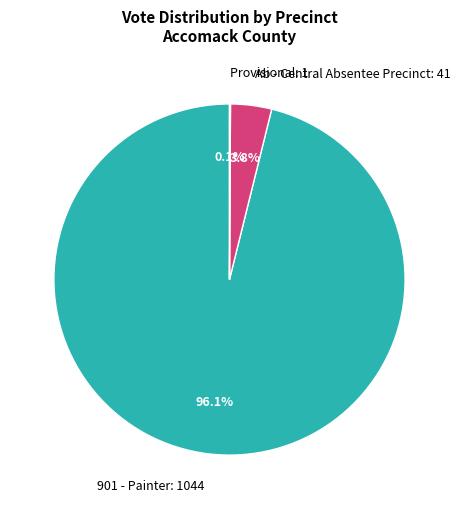

To the nearest percent, what is the average slice percentage?

33%